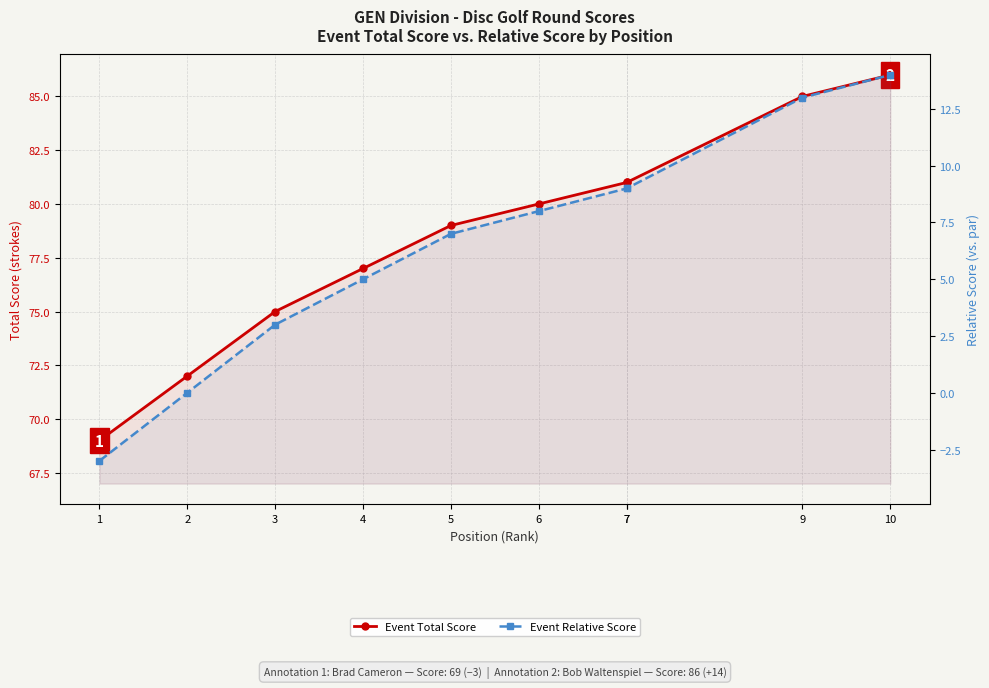

What is the greatest value displayed?

86